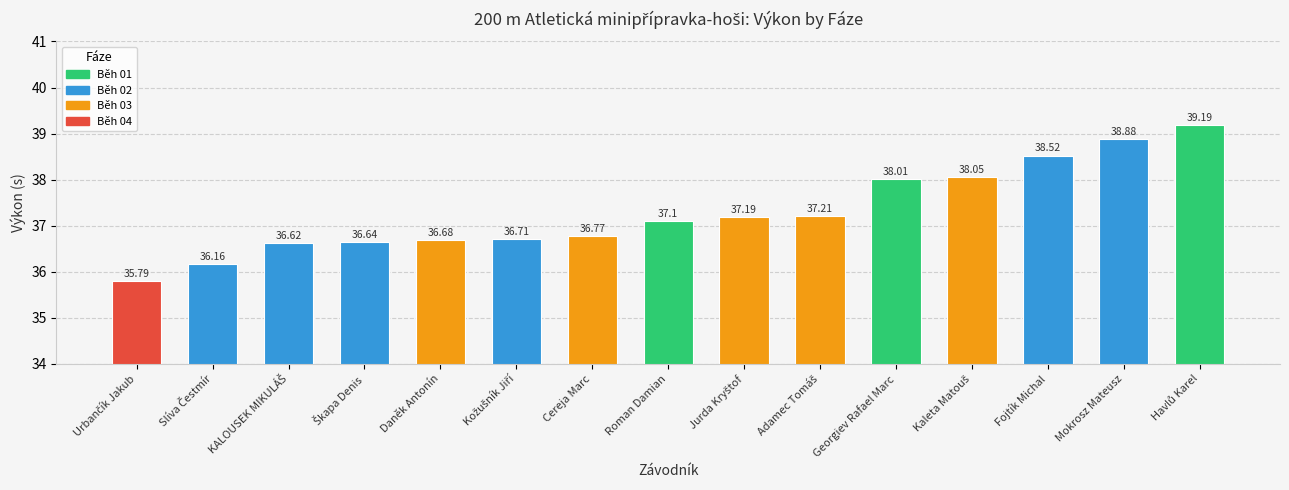

What is the difference between the maximum and second lowest values?

3.0